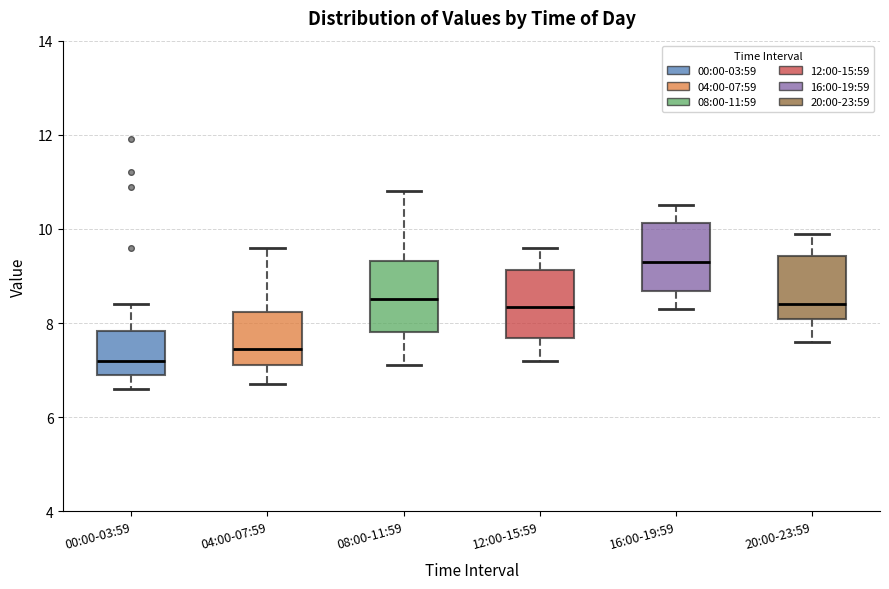

Reading left to right, read every box against the y-axis: the position of its median line, the range the box covers, and the ends of its whiskers. The values are not printed on the chart, so give them approximately, as read against the axis.

00:00-03:59: median 7.2, box 7.0 to 7.8, whiskers 6.6 to 8.4
04:00-07:59: median 7.4, box 7.2 to 8.2, whiskers 6.8 to 9.6
08:00-11:59: median 8.6, box 7.8 to 9.4, whiskers 7.2 to 10.8
12:00-15:59: median 8.4, box 7.6 to 9.2, whiskers 7.2 to 9.6
16:00-19:59: median 9.4, box 8.6 to 10.2, whiskers 8.4 to 10.6
20:00-23:59: median 8.4, box 8.0 to 9.4, whiskers 7.6 to 10.0